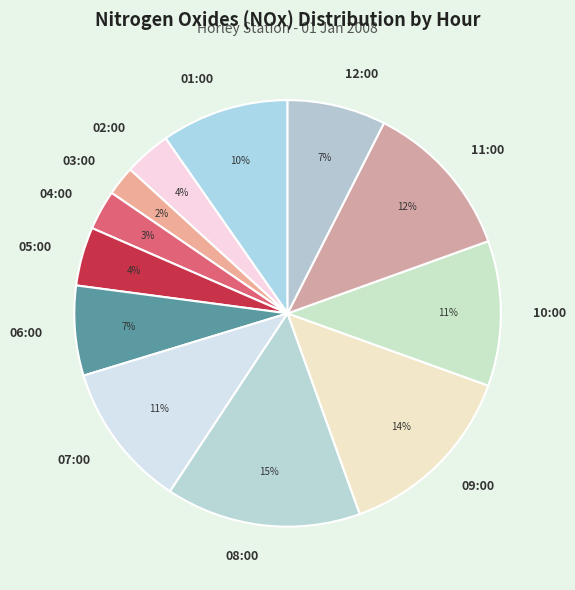

Is the sum of 08:00 and 07:00 greater than half?

No